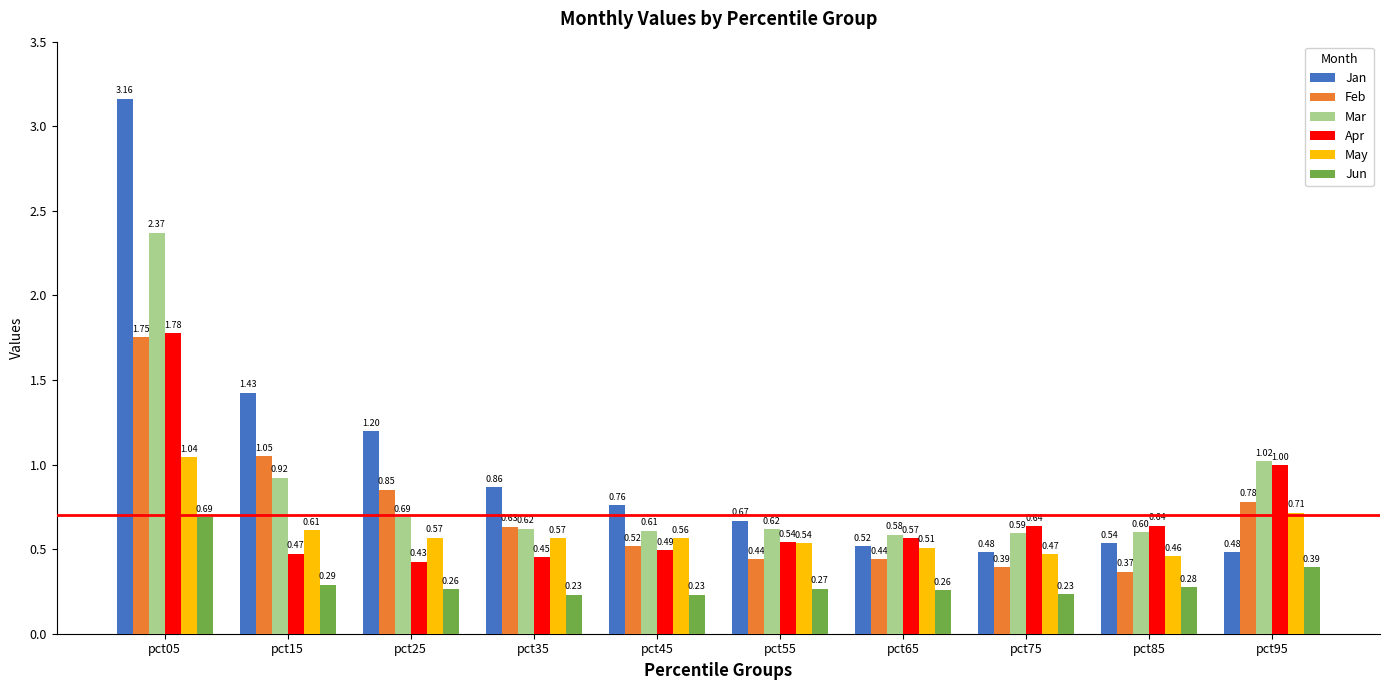

Does the chart contain any negative values?

No